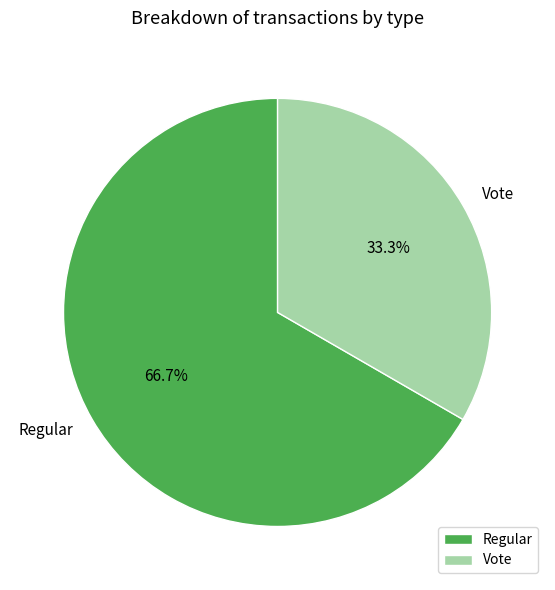

How much of the chart is everything except Vote?

66.7%